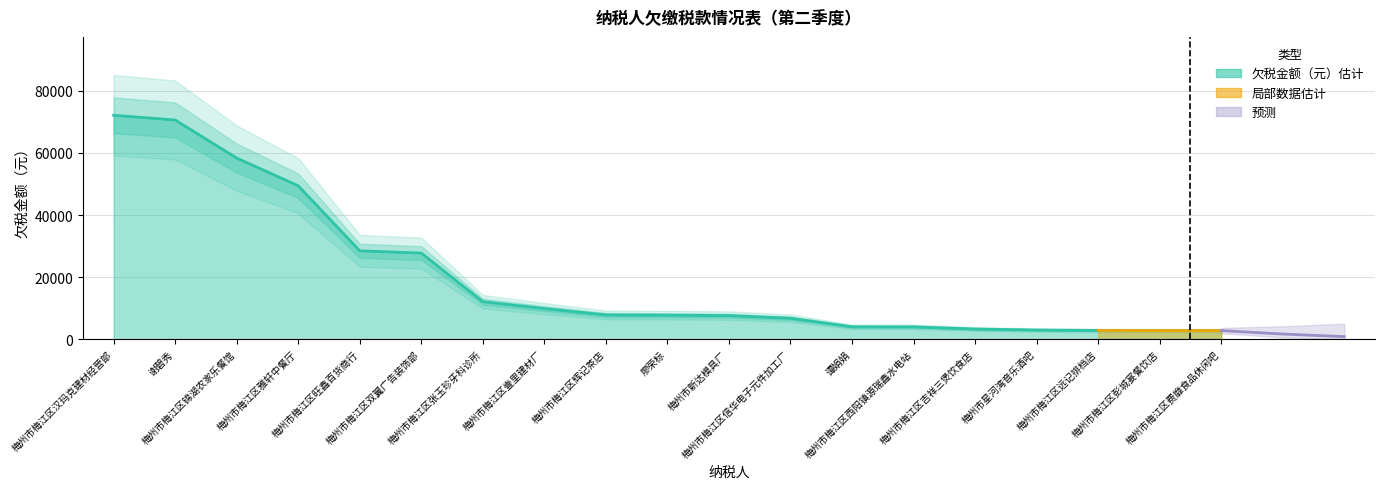

What is the greatest value displayed?

72151.7